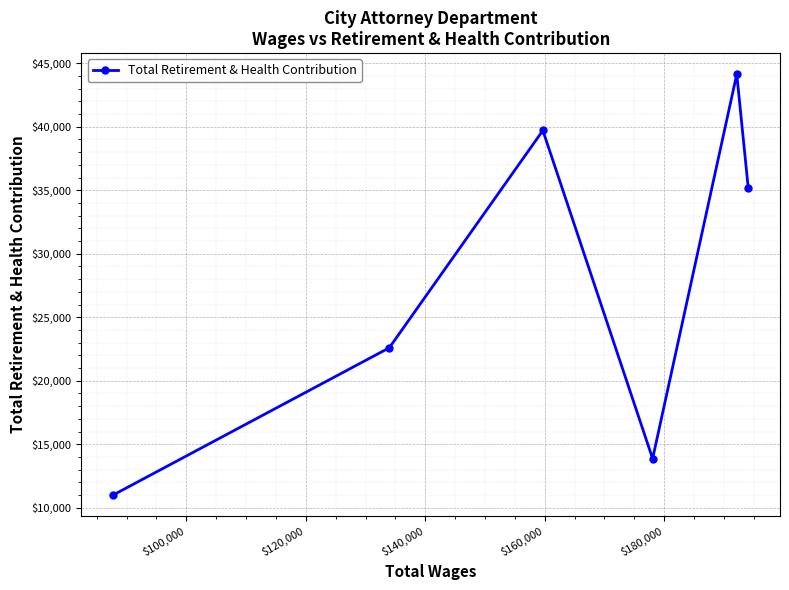

True or false: the data has more than 1 interior local peaks.

True